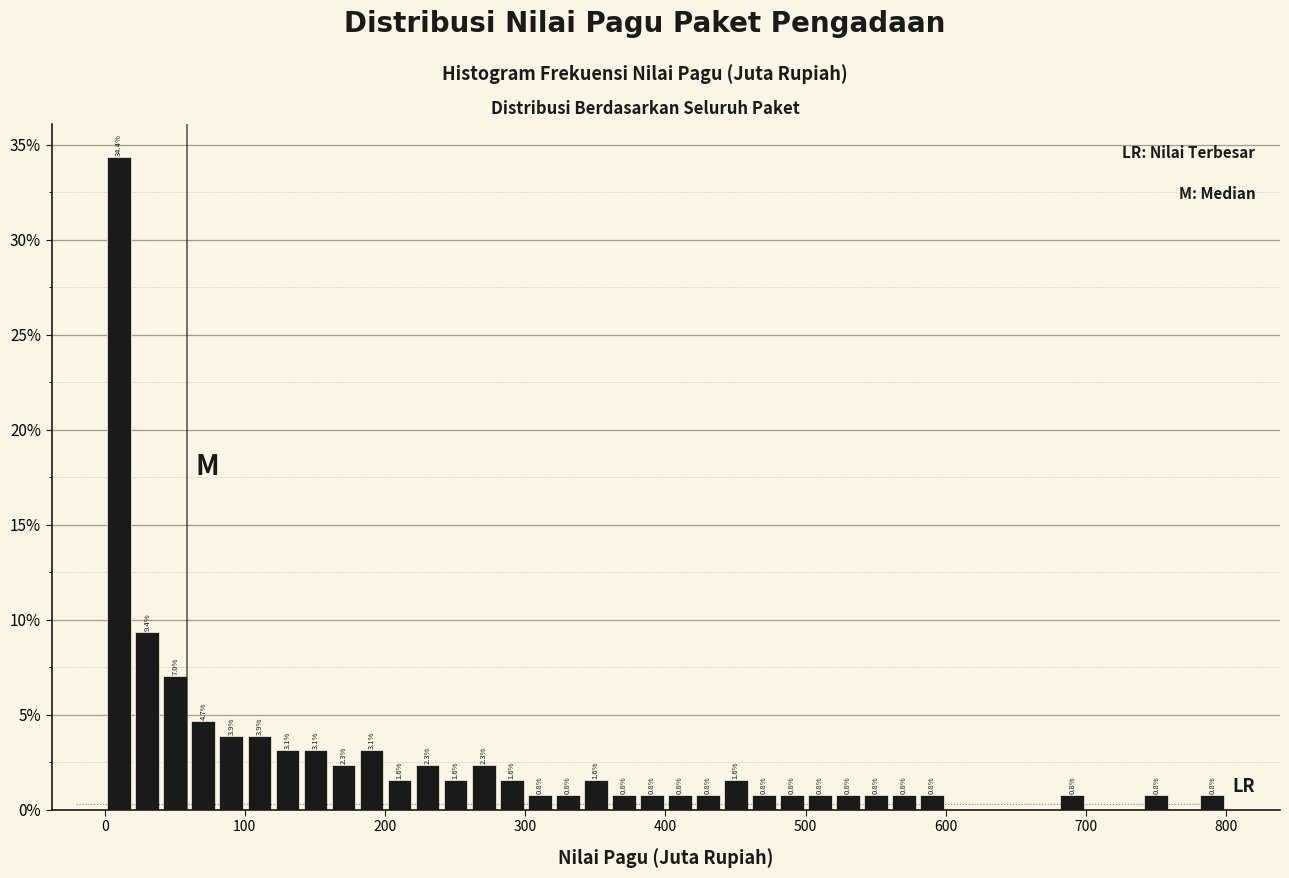

Read against the x-axis, roughly where is the centre of the tallest bar?

10